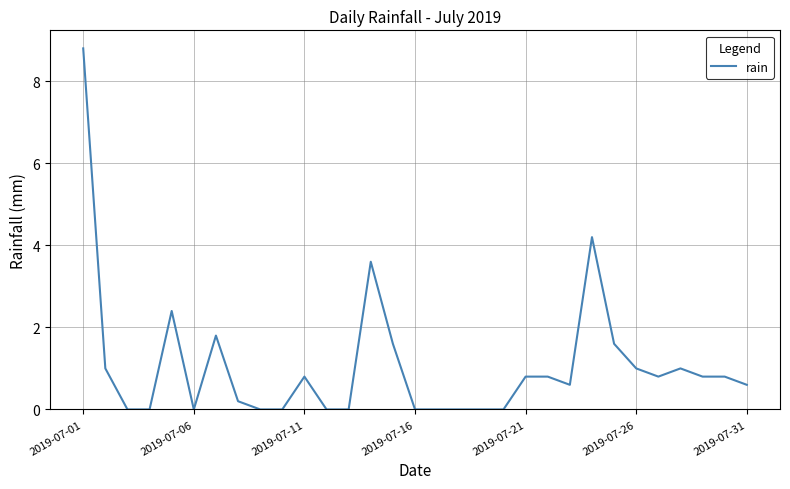

How many distinct data groups are displayed?

1